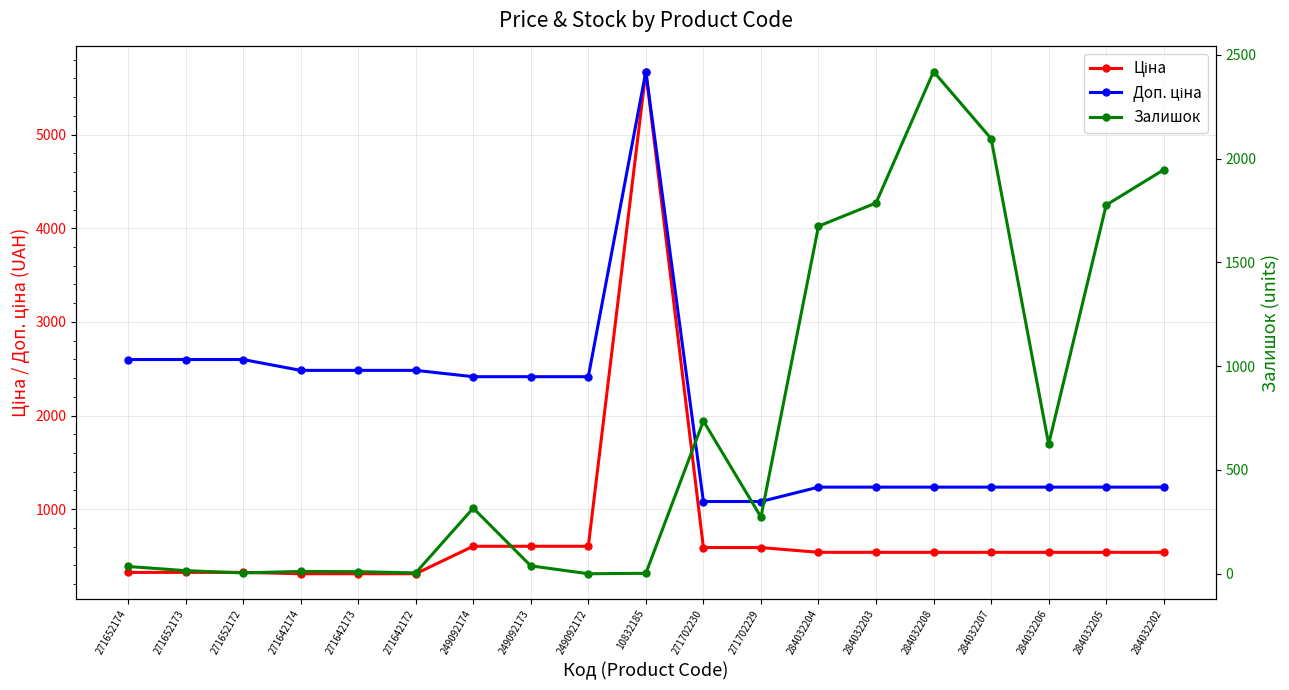

How many values in the Ціна series are below 539?

6